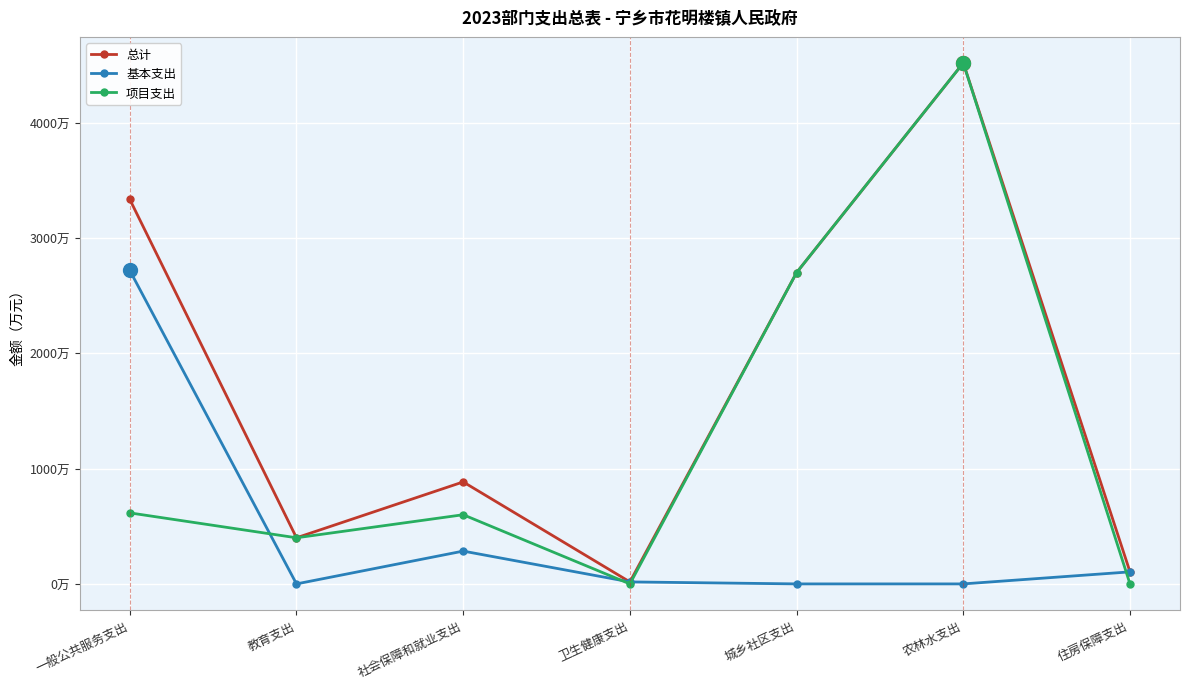

Reading left to right, transcribe all the data shown in this chart.

总计: 一般公共服务支出=3334.8	教育支出=400.0	社会保障和就业支出=884.6	卫生健康支出=17.2	城乡社区支出=2700.0	农林水支出=4518.5	住房保障支出=104.4
基本支出: 一般公共服务支出=2718.8	教育支出=0.0	社会保障和就业支出=284.6	卫生健康支出=17.2	城乡社区支出=0.0	农林水支出=0.0	住房保障支出=104.4
项目支出: 一般公共服务支出=616.0	教育支出=400.0	社会保障和就业支出=600.0	卫生健康支出=0.0	城乡社区支出=2700.0	农林水支出=4518.5	住房保障支出=0.0